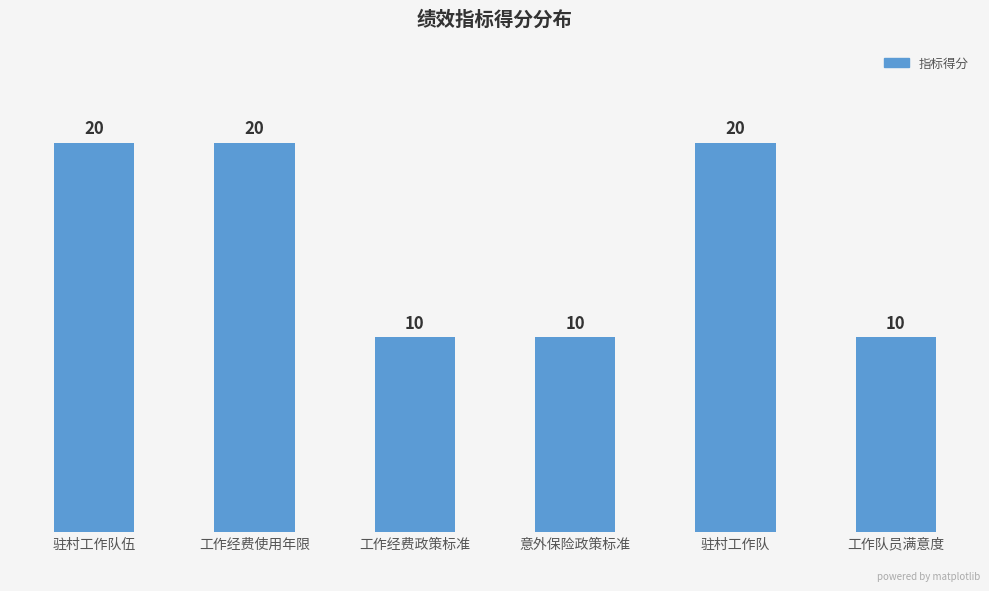

What is the sum of the values at 驻村工作队 and 意外保险政策标准?

30